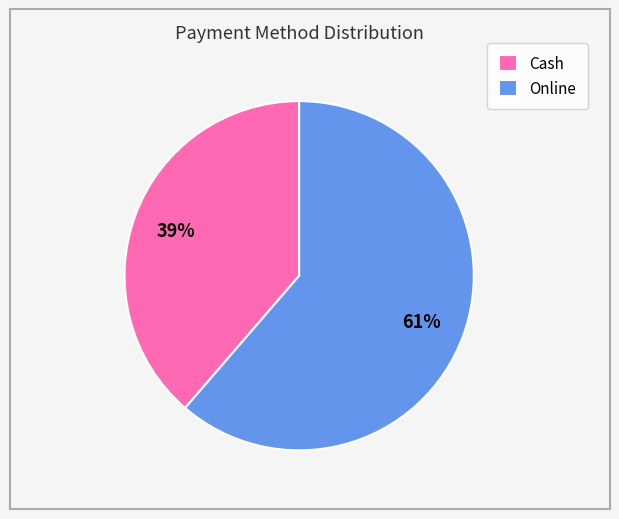

How many slices are in this pie chart?

2